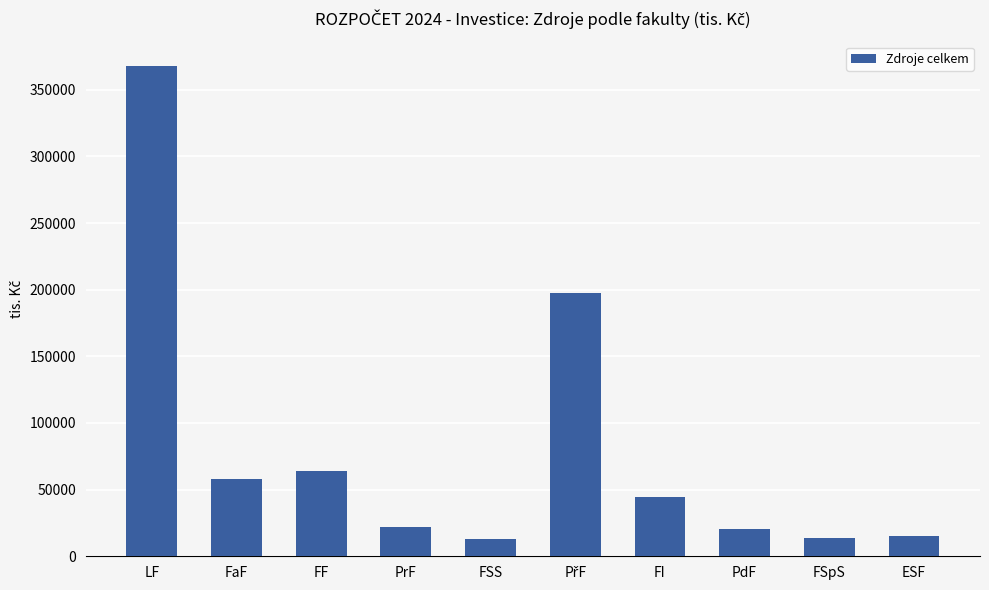

Where does the data first go above 44732?

LF